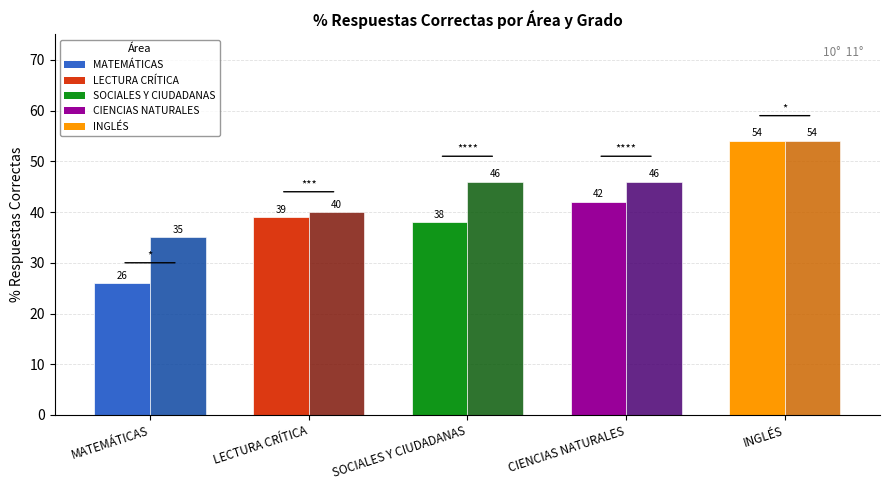

At which category is the sum across all series the highest?

INGLÉS